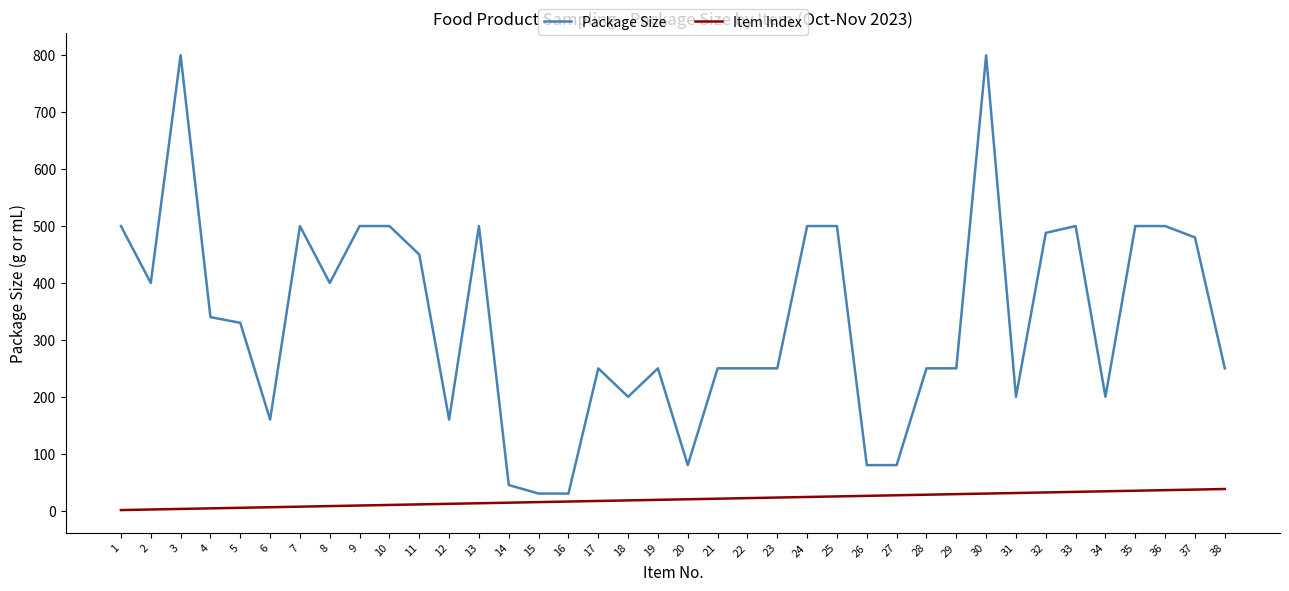

List the series in order of their overall mean, lowest first.

Item Index, Package Size